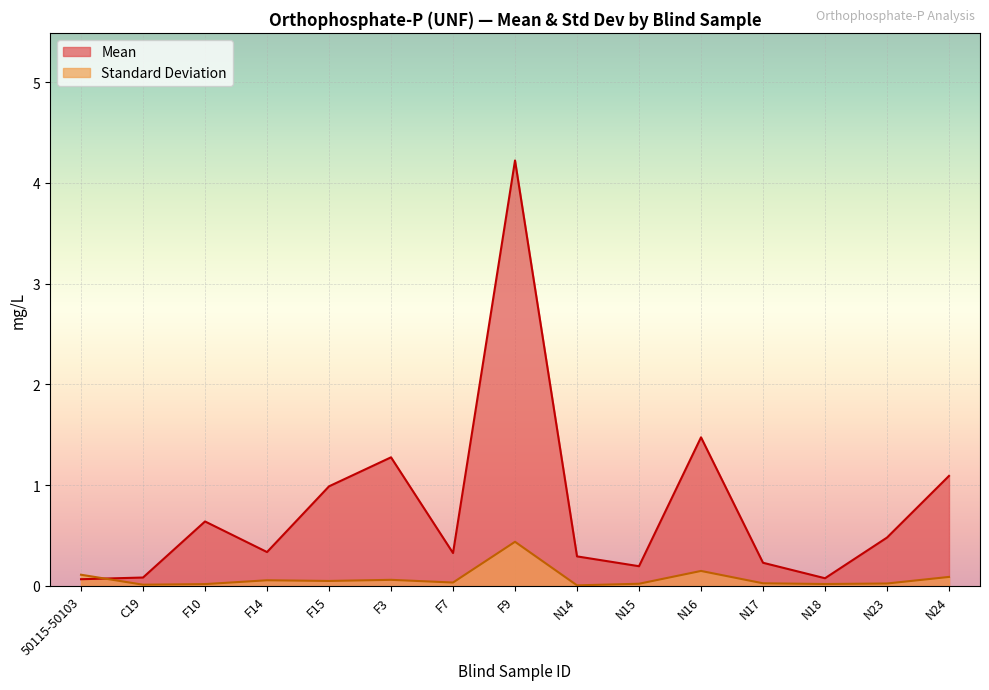

Rank the categories by Standard Deviation value from lowest to highest.

N14, C19, F10, N18, N15, N23, N17, F7, F15, F14, F3, N24, 50115-50103, N16, F9